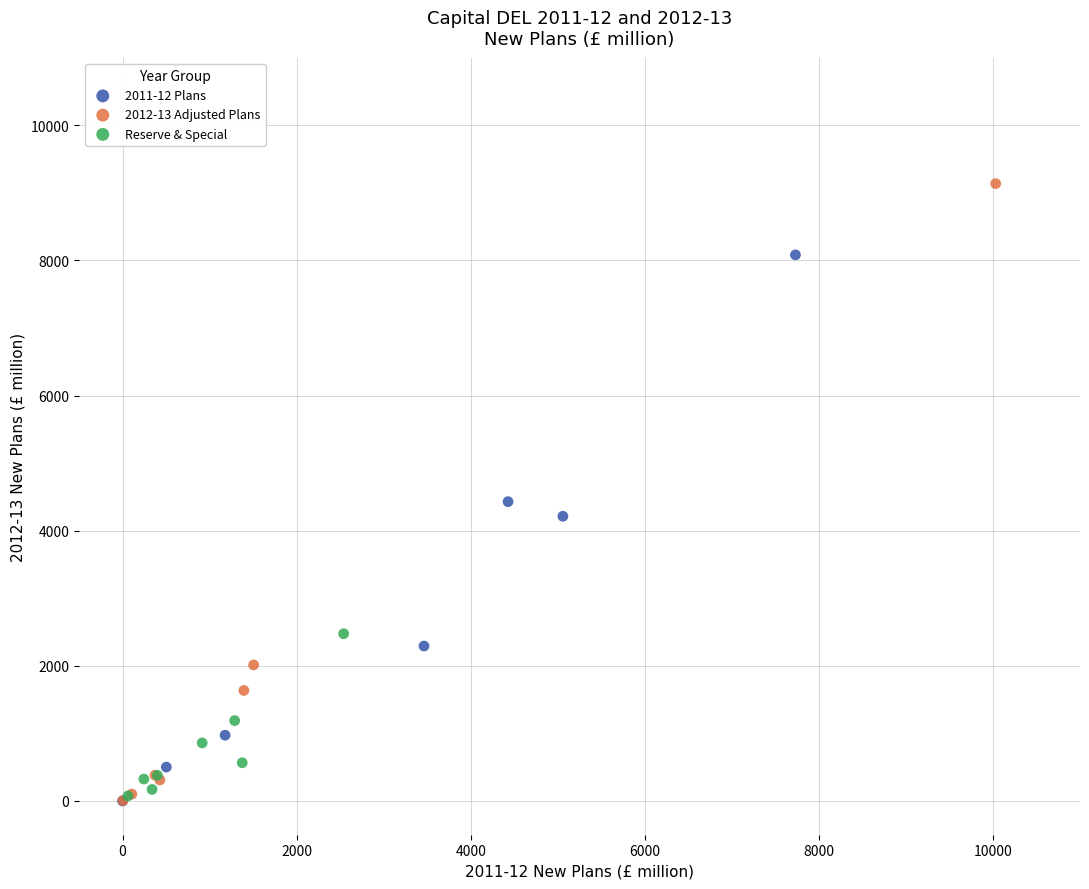

Which series has the largest Y range (max minus min)?

2012-13 Adjusted Plans